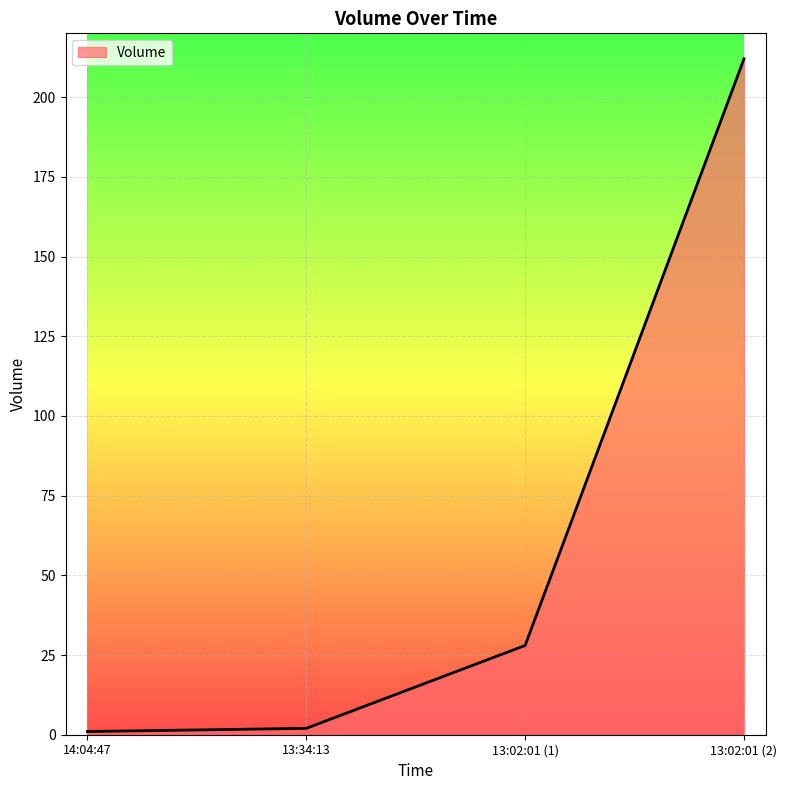

The value at 13:02:01 (2) is 52. True or false?

False